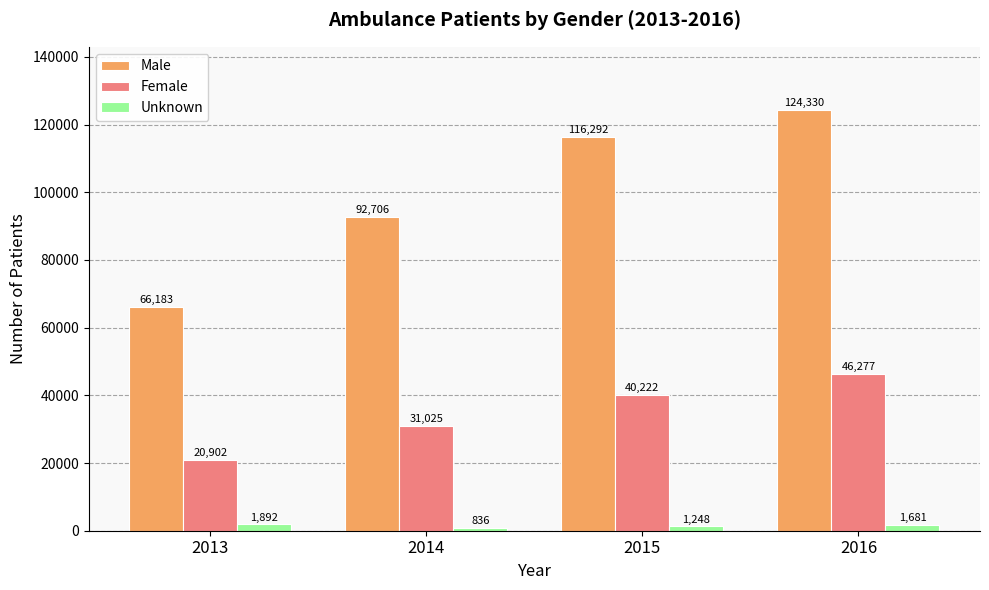

Reading left to right, what are all the values shown in this chart?

Male: 66183	92706	116292	124330
Female: 20902	31025	40222	46277
Unknown: 1892	836	1248	1681